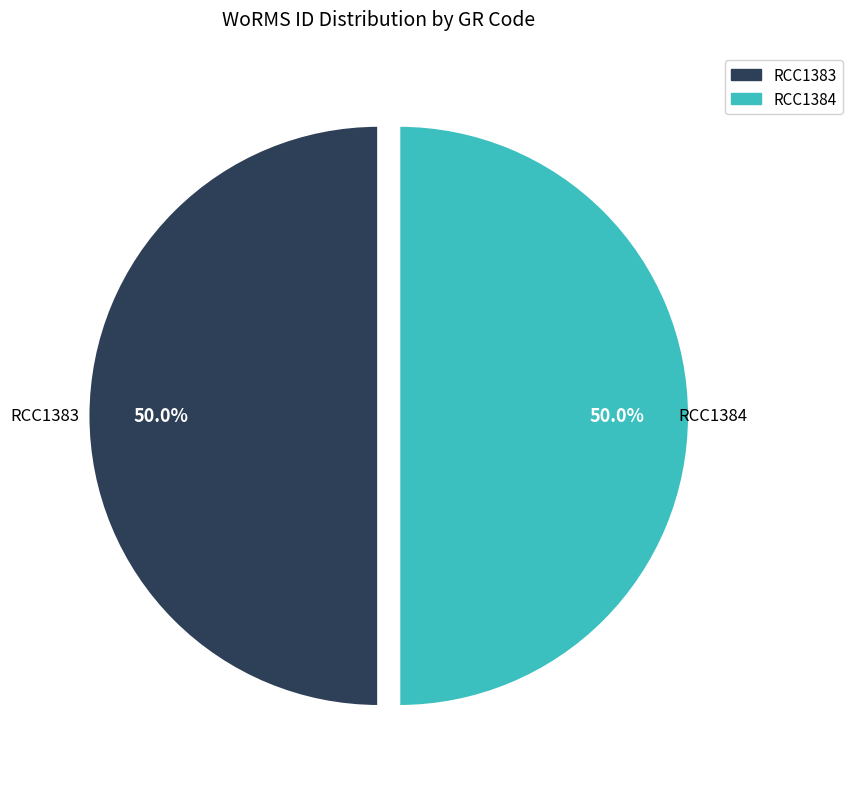

Do RCC1384 and RCC1383 together represent more than half of the pie?

Yes